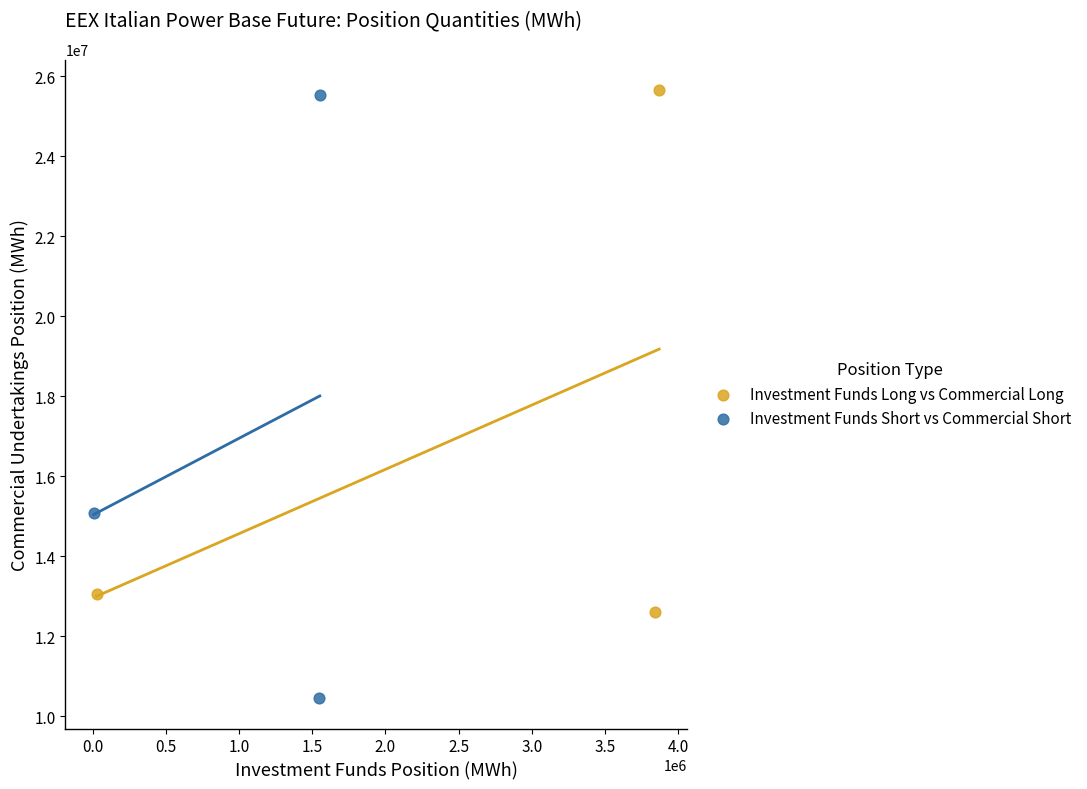

Which series contains the lowest Y value?

Investment Funds Short vs Commercial Short